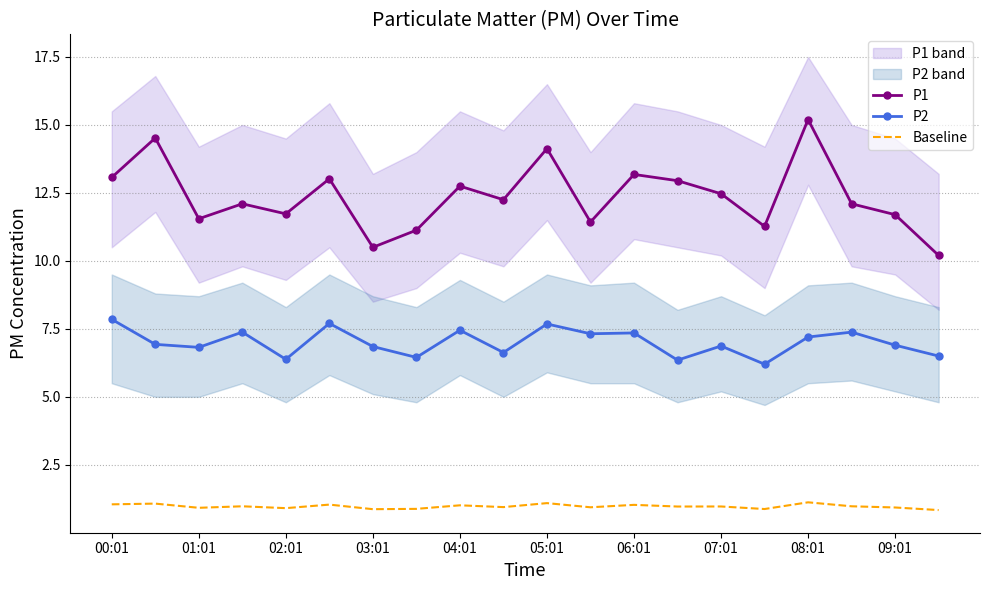

True or false: P2 and P1 cross at least once.

False